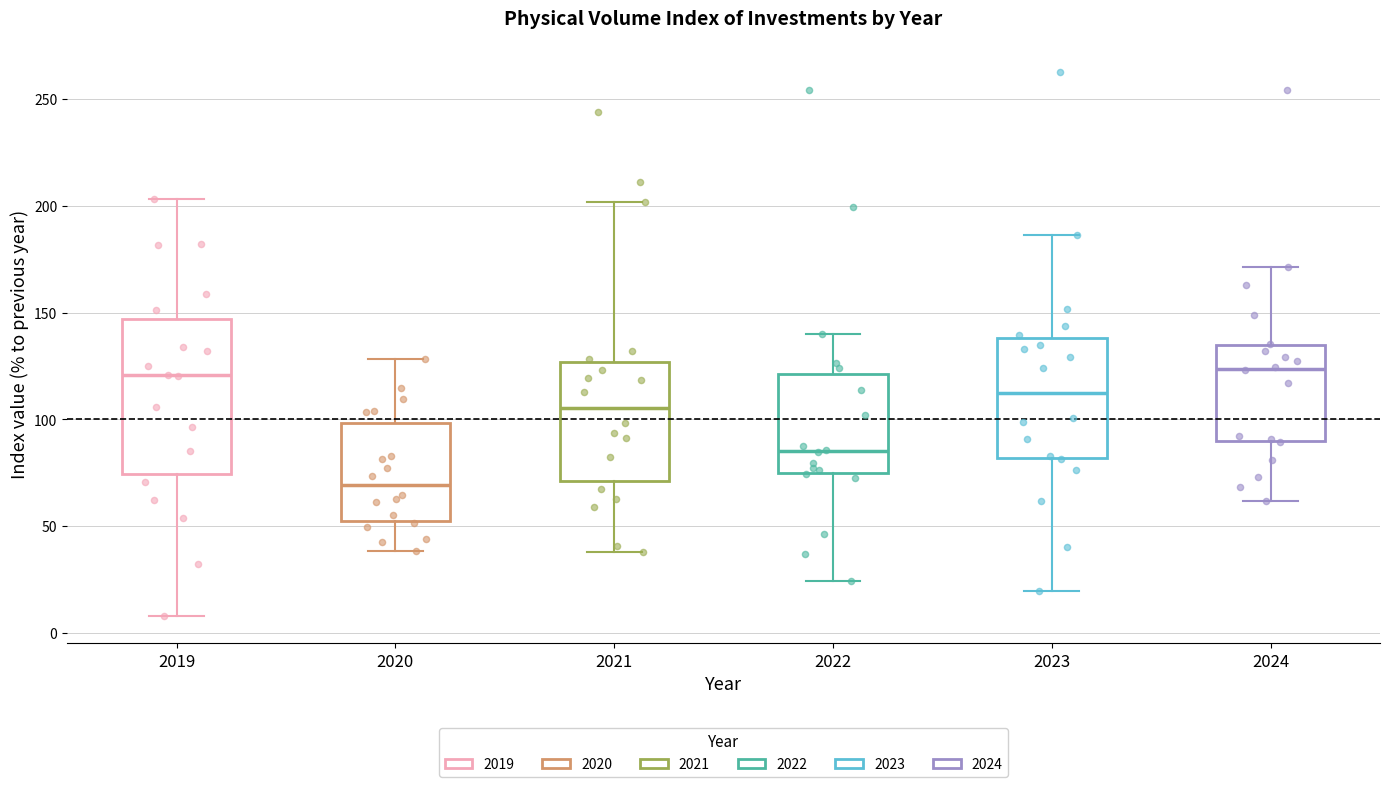

Which box has the lowest median line?

2020